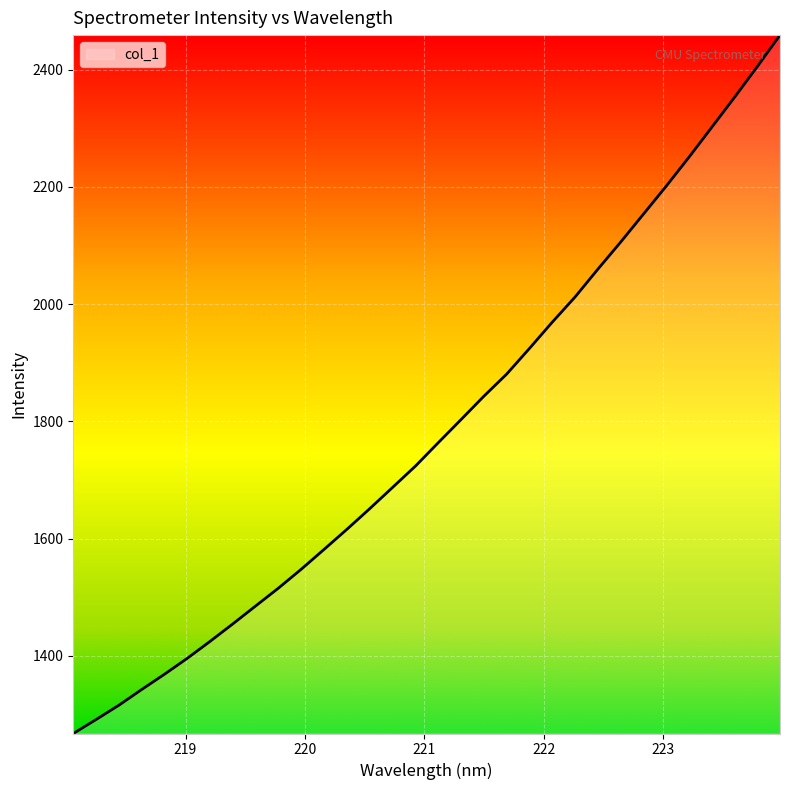

Count the number of data series in this chart.

1